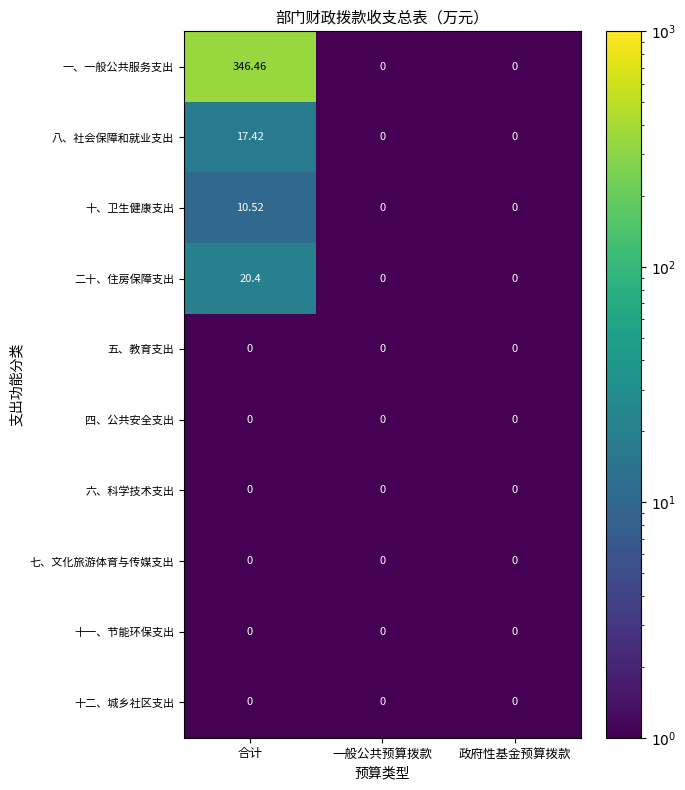

Which series has the largest range (max minus min)?

一、一般公共服务支出